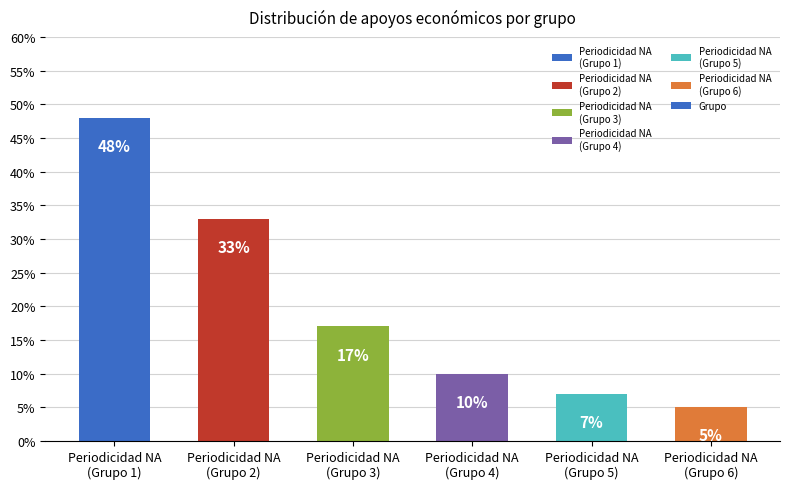

Rank the categories by value from lowest to highest.

Periodicidad NA
(Grupo 6), Periodicidad NA
(Grupo 5), Periodicidad NA
(Grupo 4), Periodicidad NA
(Grupo 3), Periodicidad NA
(Grupo 2), Periodicidad NA
(Grupo 1)